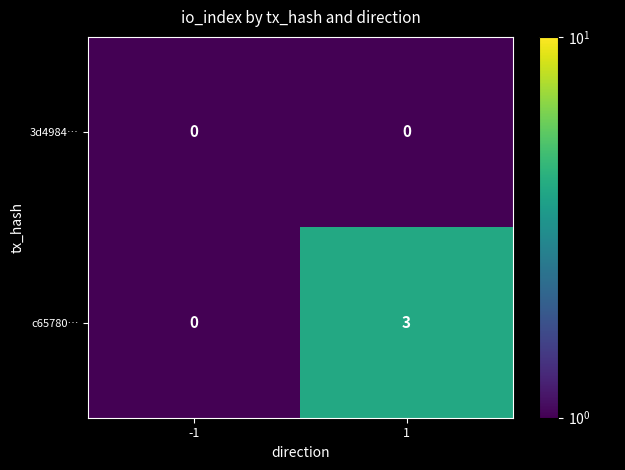

True or false: 3d4984… has a value of 0 at -1.

True